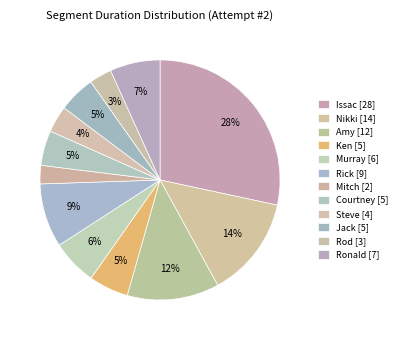

Which slice is the largest?

Issac